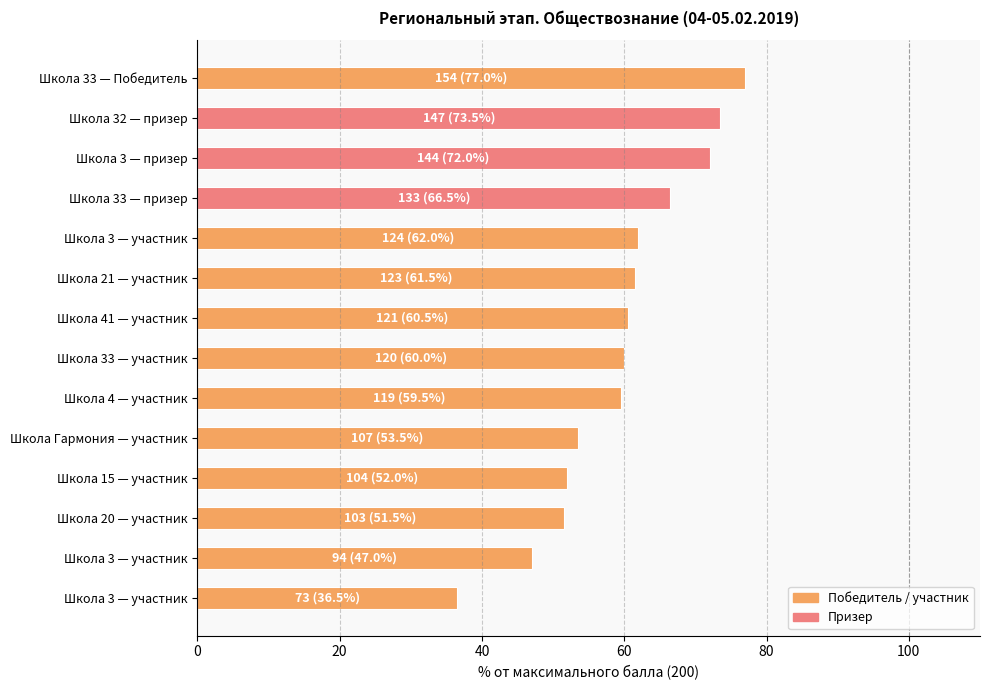

What is the average value?

59.5